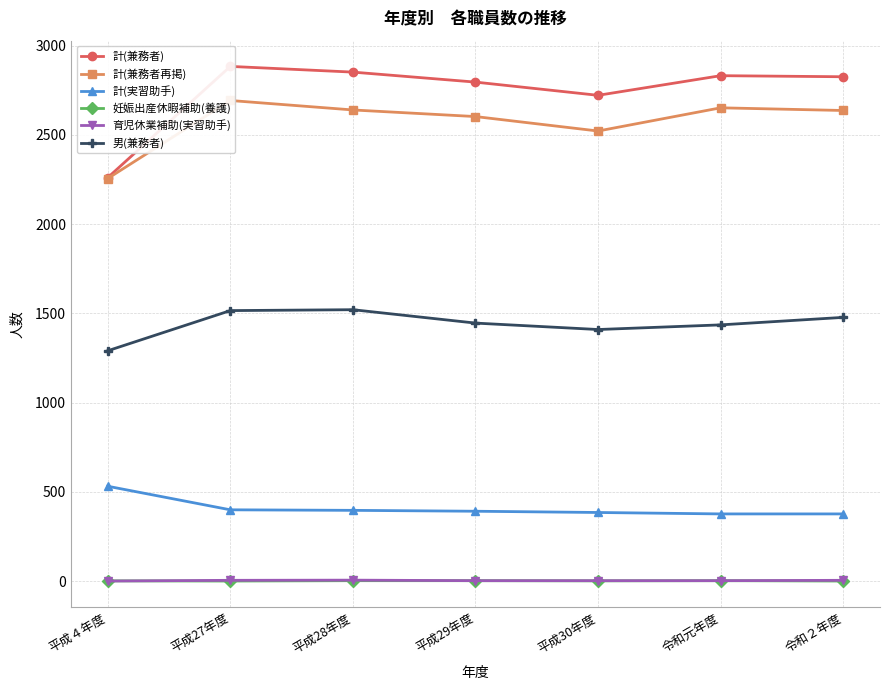

What is the value of the 計(実習助手) point at the 4th from the left?

392